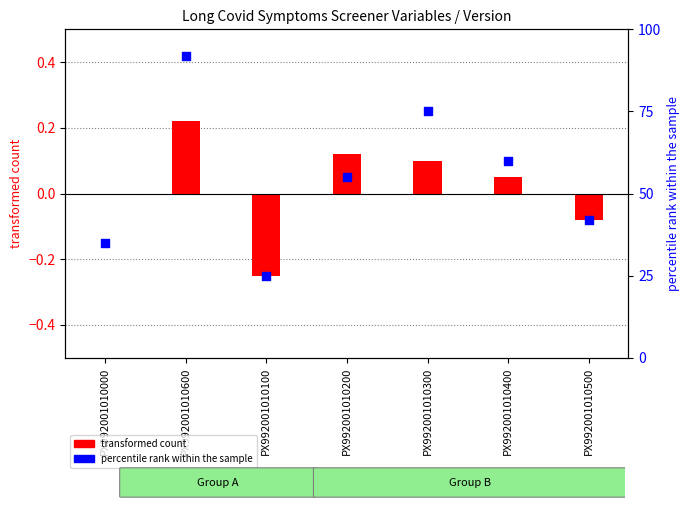

Which series has the largest Y range (max minus min)?

percentile rank within the sample